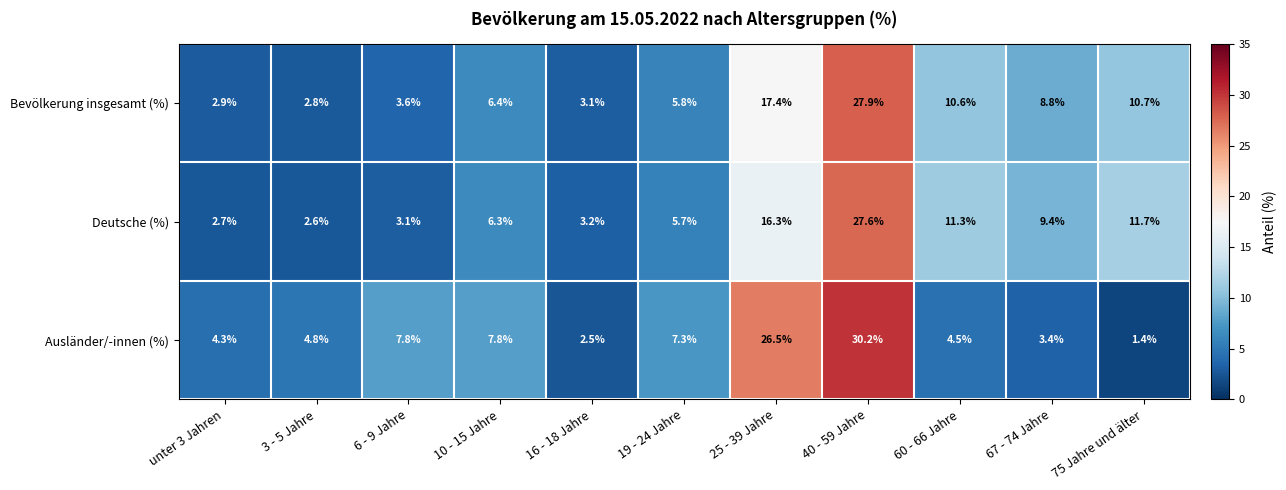

How many distinct data groups are displayed?

3